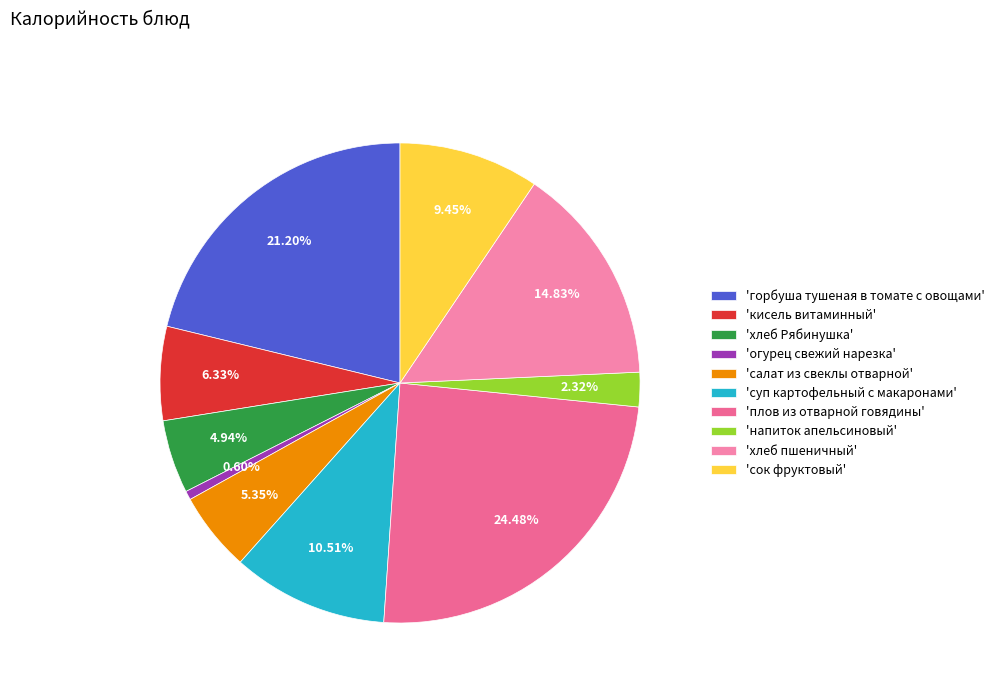

Is there a majority slice in this chart?

No